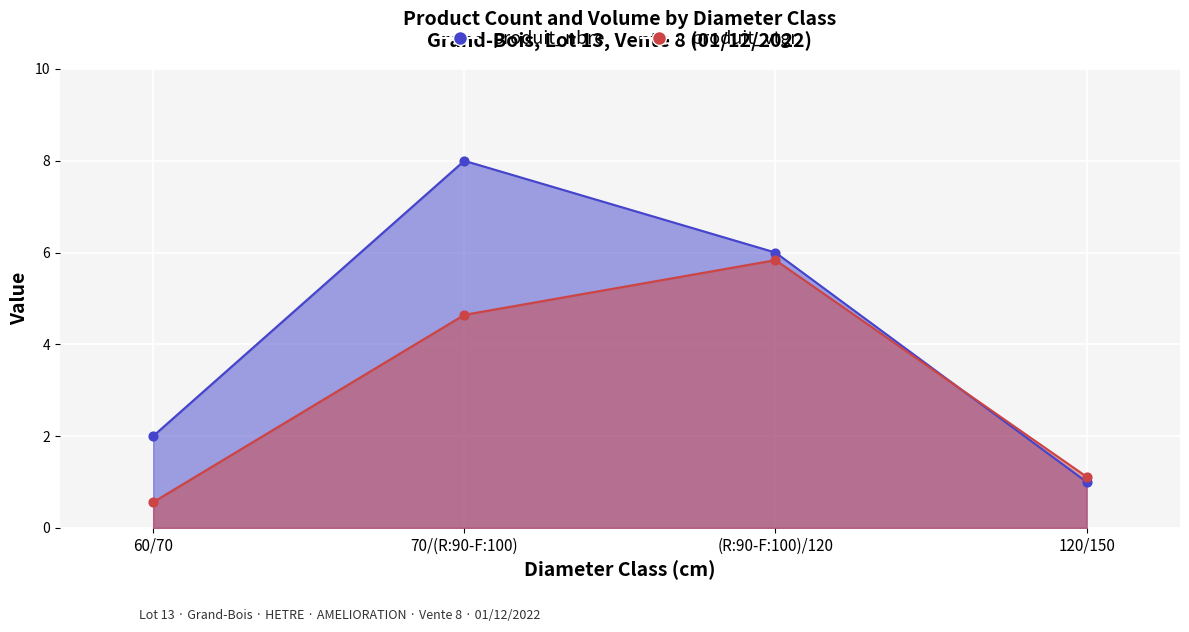

Which series contains the lowest Y value?

produit_vtgr